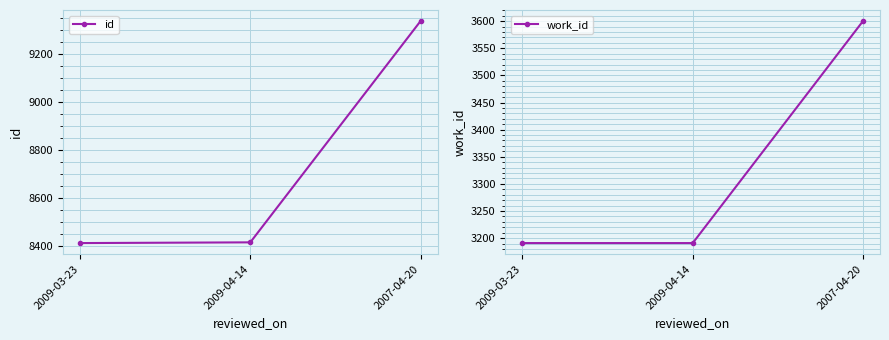

At which label is id closest to 8875?

2009-04-14